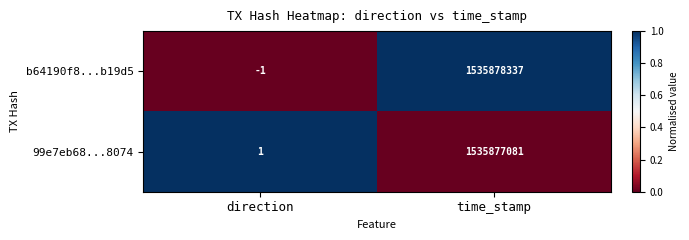

Reading left to right, extract all data points from this chart.

b64190f8...b19d5: direction=-1	time_stamp=1535878337
99e7eb68...8074: direction=1	time_stamp=1535877081